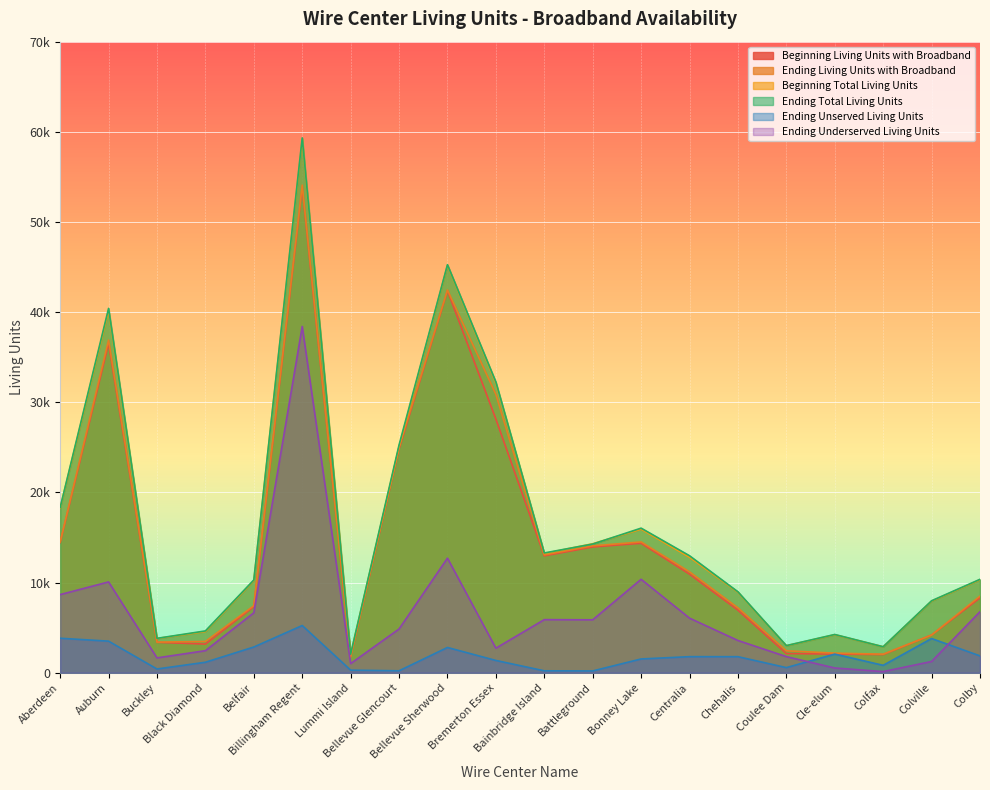

Which series has the largest range (max minus min)?

Ending Total Living Units